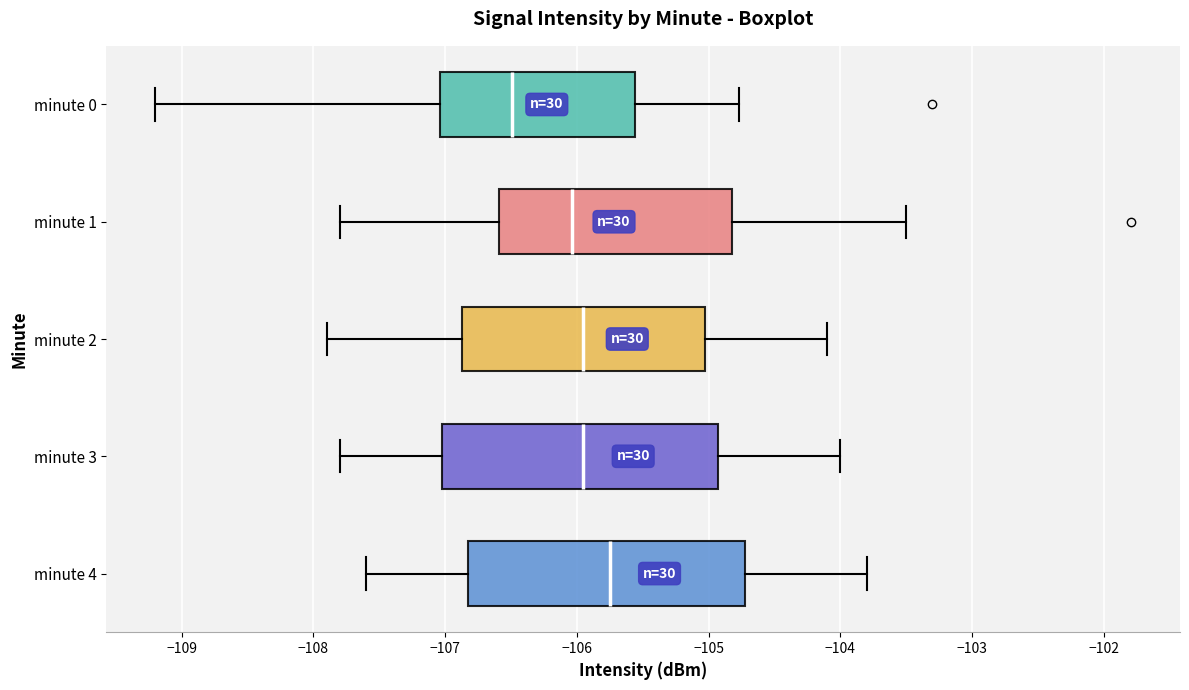

Reading bottom to top, read every box against the x-axis: the position of its median line, the range the box covers, and the ends of its whiskers. The values are not printed on the chart, so give them approximately, as read against the axis.

minute 4: median -105.7, box -106.8 to -104.7, whiskers -107.6 to -103.8
minute 3: median -105.9, box -107.0 to -104.9, whiskers -107.8 to -104.0
minute 2: median -105.9, box -106.9 to -105.0, whiskers -107.9 to -104.1
minute 1: median -106.0, box -106.6 to -104.8, whiskers -107.8 to -103.5
minute 0: median -106.5, box -107.0 to -105.6, whiskers -109.2 to -104.8